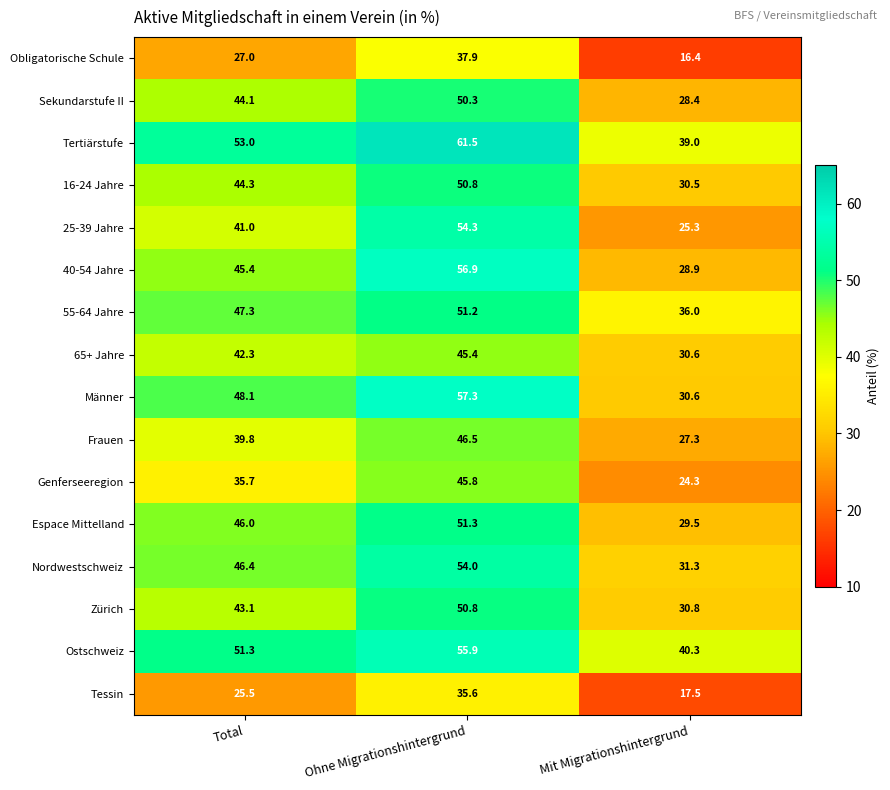

Which series changed the most between Total and Ohne Migrationshintergrund?

25-39 Jahre